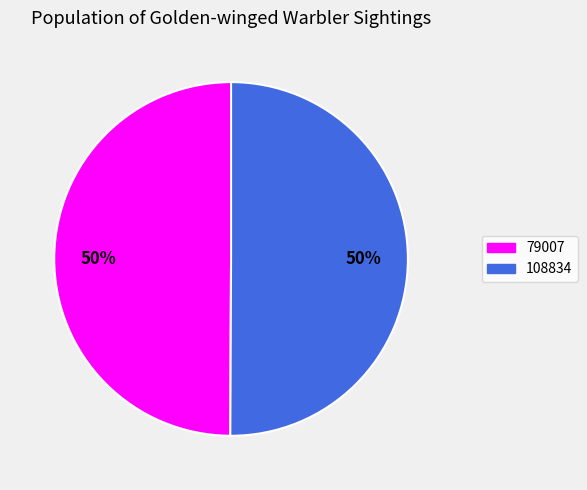

How many slices are in this pie chart?

2